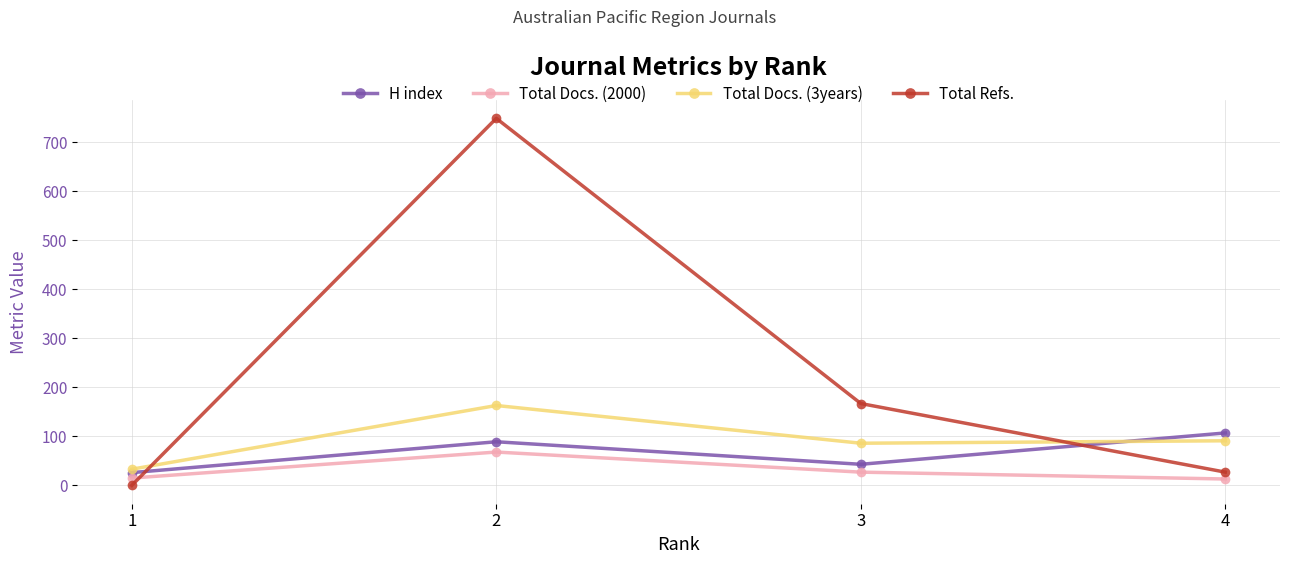

Where is the first local minimum for H index?

3